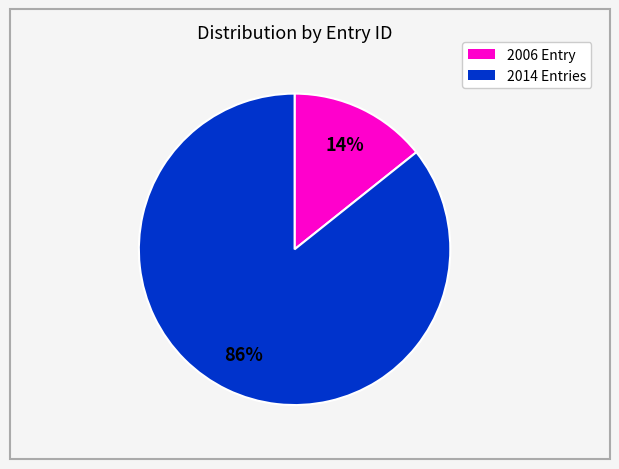

Is there any slice that represents more than half of the pie?

Yes